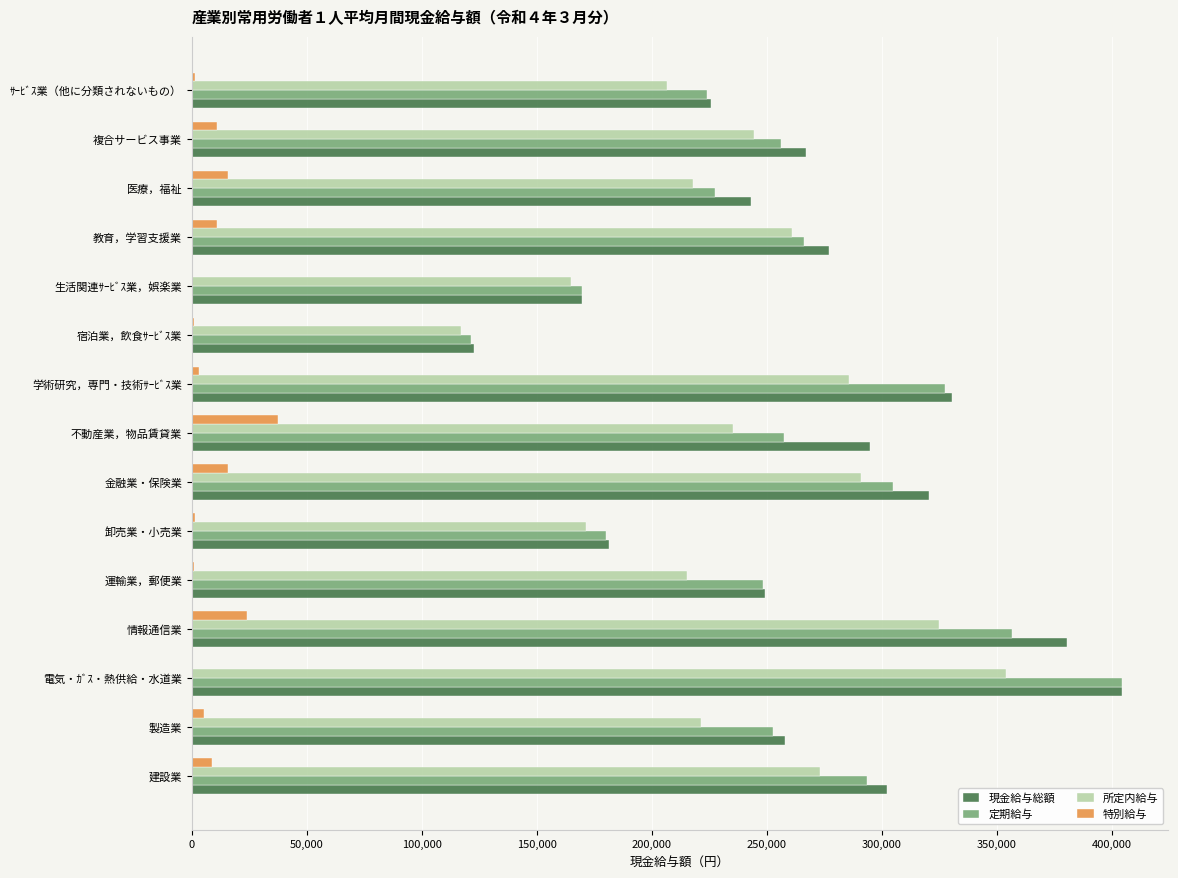

What is the sum of all 現金給与総額 values?

4026477